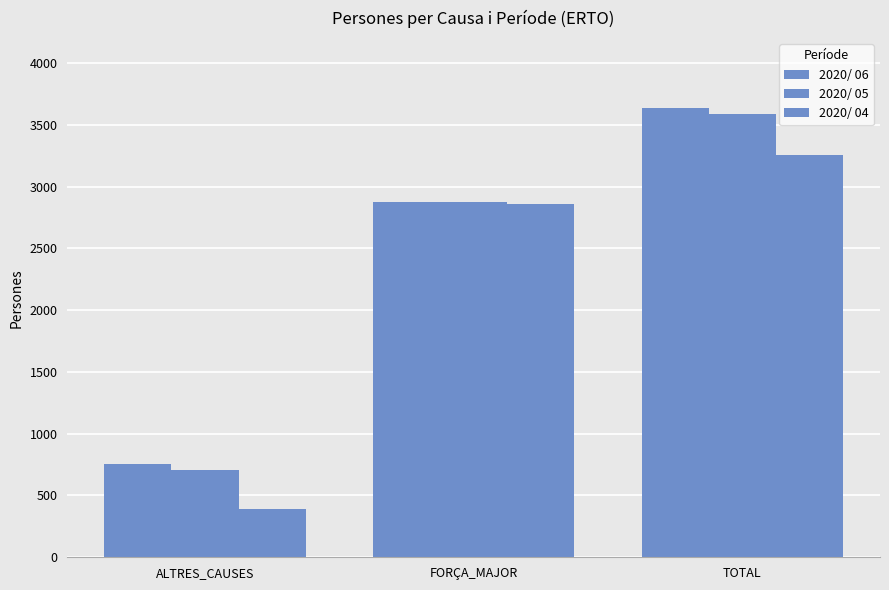

How many values in the 2020/ 05 series are below 2875?

1